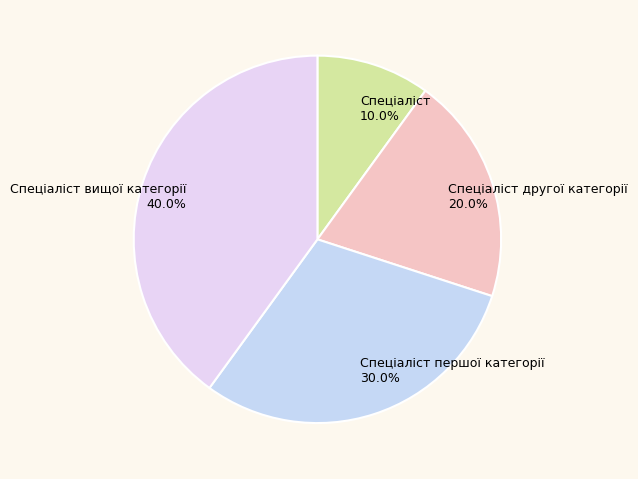

Which has a higher value, Спеціаліст вищої категорії or Спеціаліст другої категорії?

Спеціаліст вищої категорії